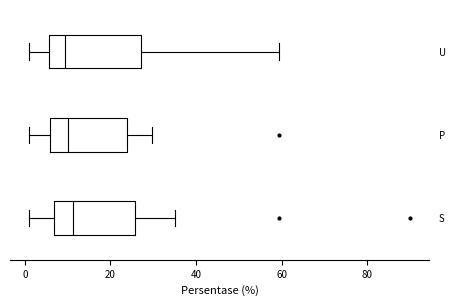

Reading bottom to top, read every box against the x-axis: the position of its median line, the range the box covers, and the ends of its whiskers. The values are not printed on the chart, so give them approximately, as read against the axis.

S: median 12, box 6 to 26, whiskers 2 to 36
P: median 10, box 6 to 24, whiskers 2 to 30
U: median 10, box 6 to 28, whiskers 2 to 60